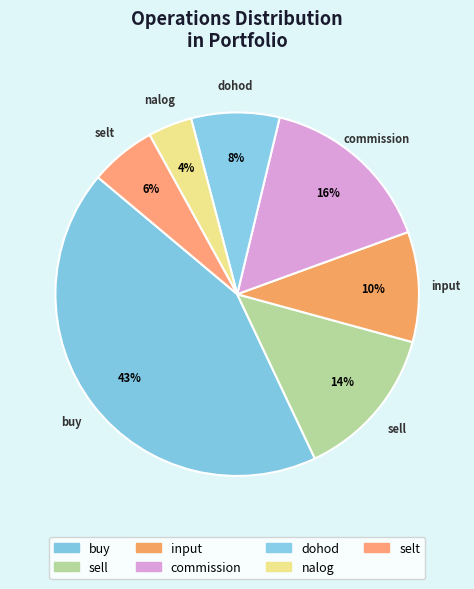

How many slices are in this pie chart?

7